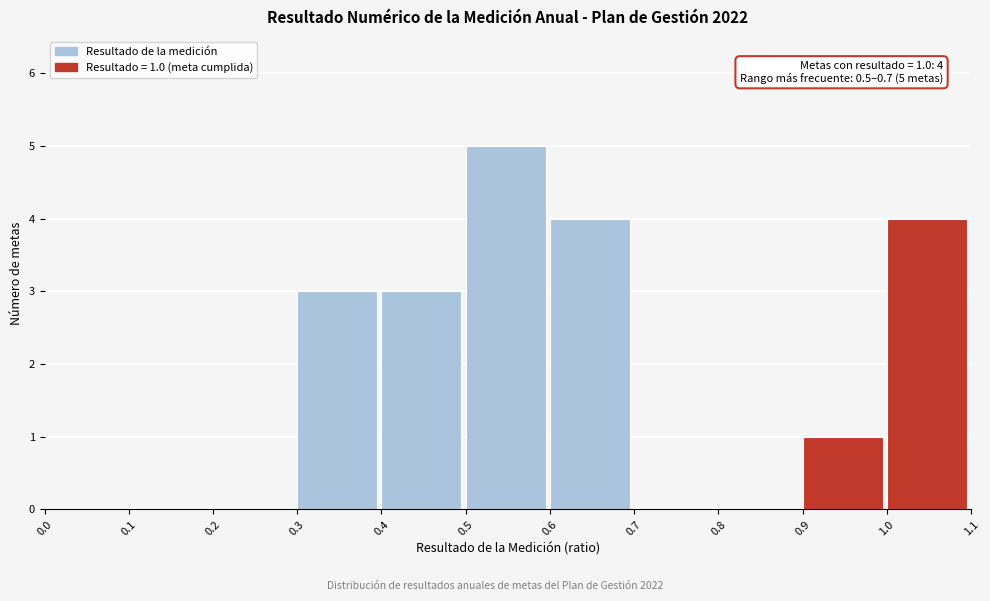

Over which range of the x-axis is the bar tallest?

0.5 to 0.6